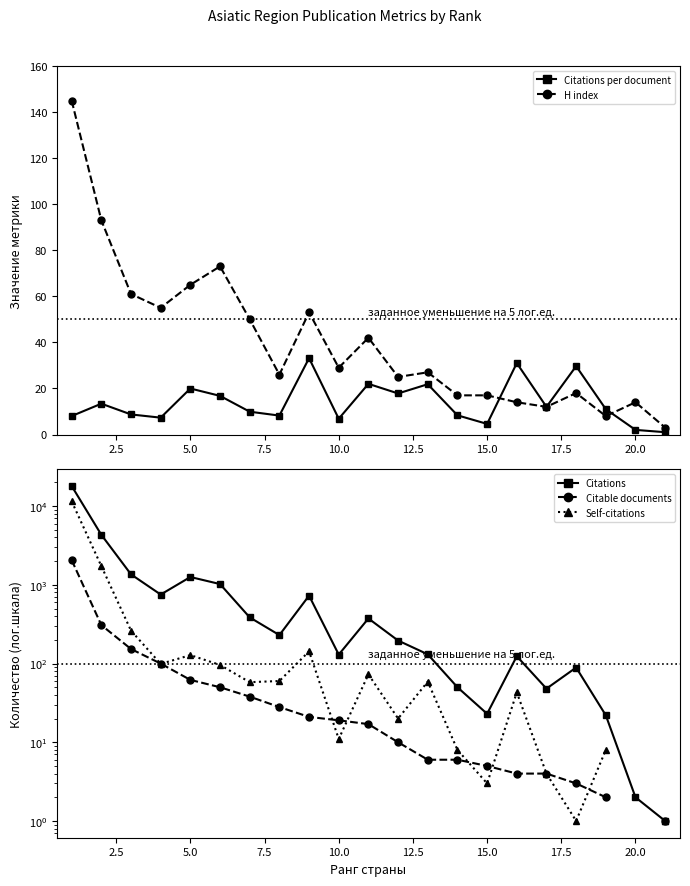

What is the sum of all H index values?

847.0